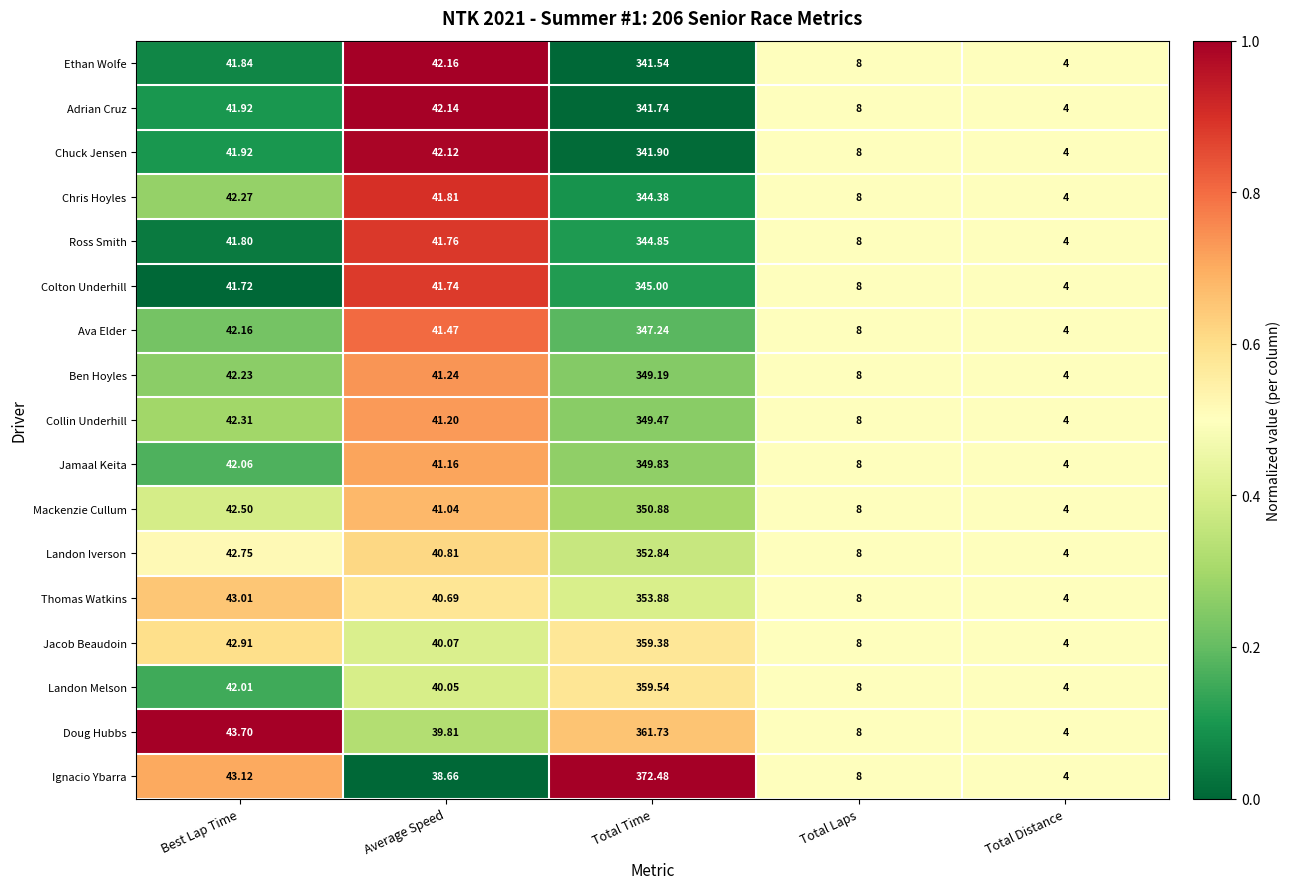

List the series in order of their peak value, highest first.

Ignacio Ybarra, Doug Hubbs, Landon Melson, Jacob Beaudoin, Thomas Watkins, Landon Iverson, Mackenzie Cullum, Jamaal Keita, Collin Underhill, Ben Hoyles, Ava Elder, Colton Underhill, Ross Smith, Chris Hoyles, Chuck Jensen, Adrian Cruz, Ethan Wolfe